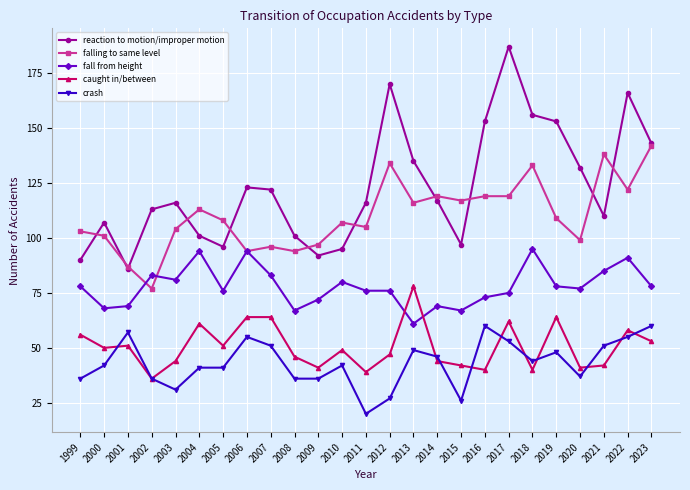

What are all the series names shown in the legend?

reaction to motion/improper motion, falling to same level, fall from height, caught in/between, crash